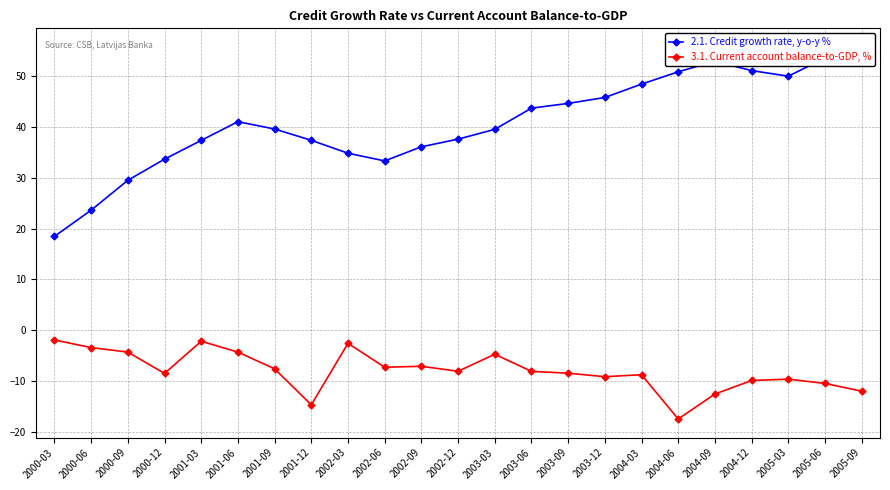

The 3.1. Current account balance-to-GDP, % series shows -3.8 at 2002-06. True or false?

False